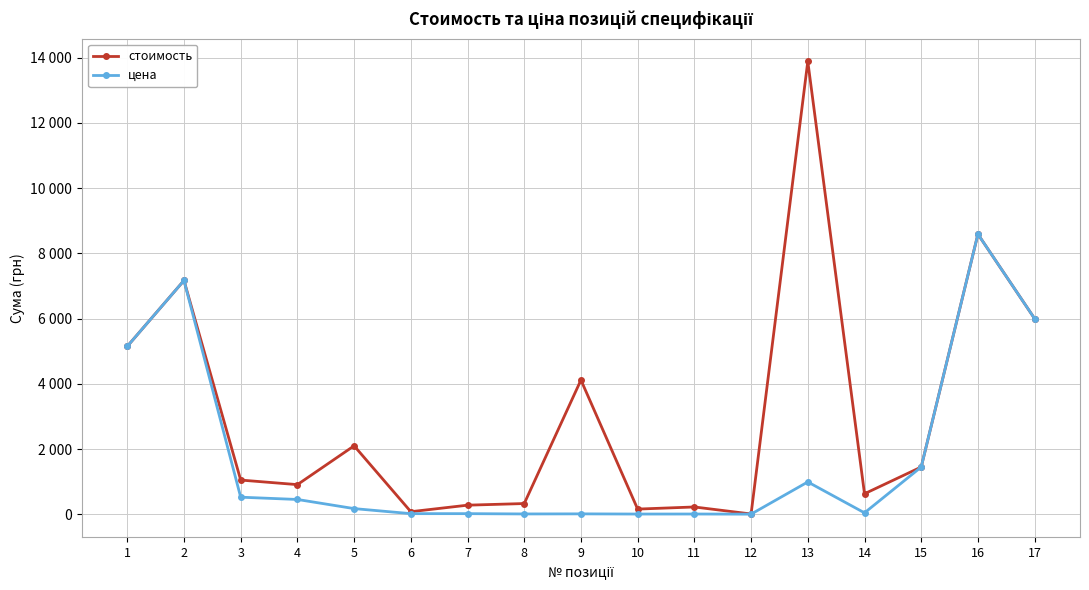

What are all the series names shown in the legend?

стоимость, цена